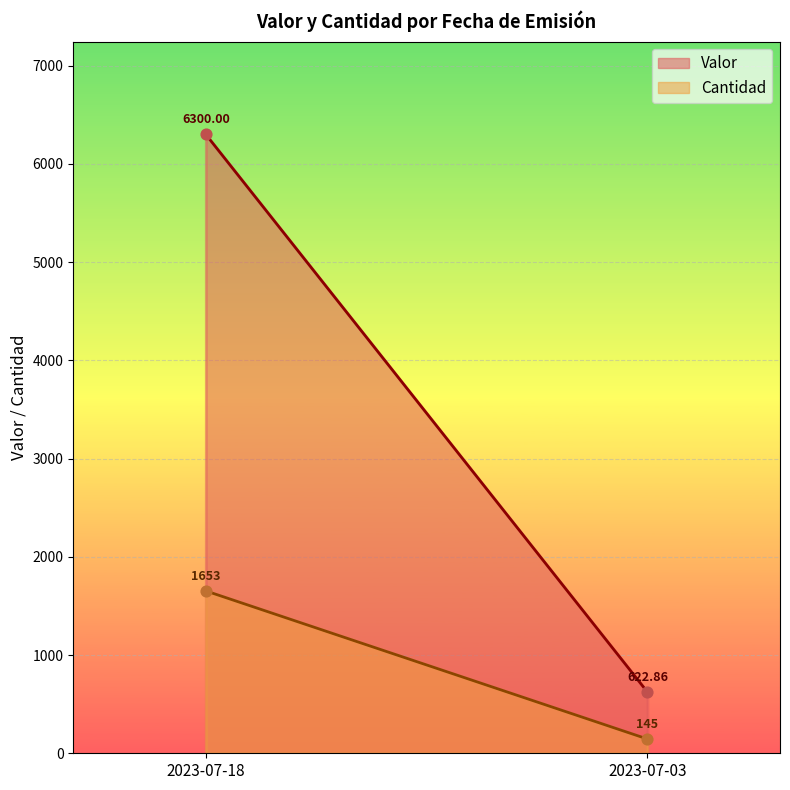

At how many categories does at least one series exceed 1152?

1